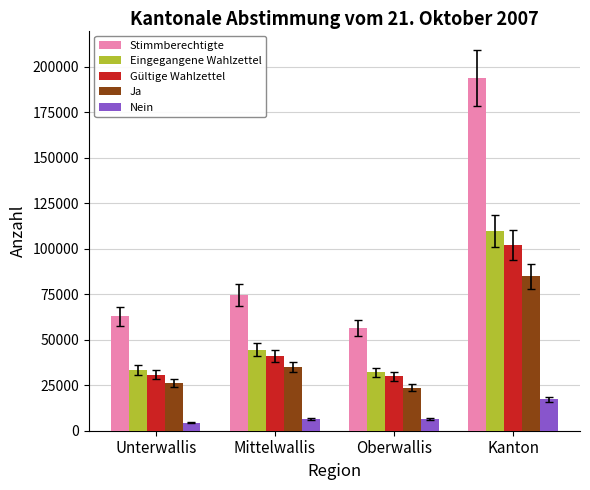

What is the value of the Eingegangene Wahlzettel bar at the 4th from the left?

109744